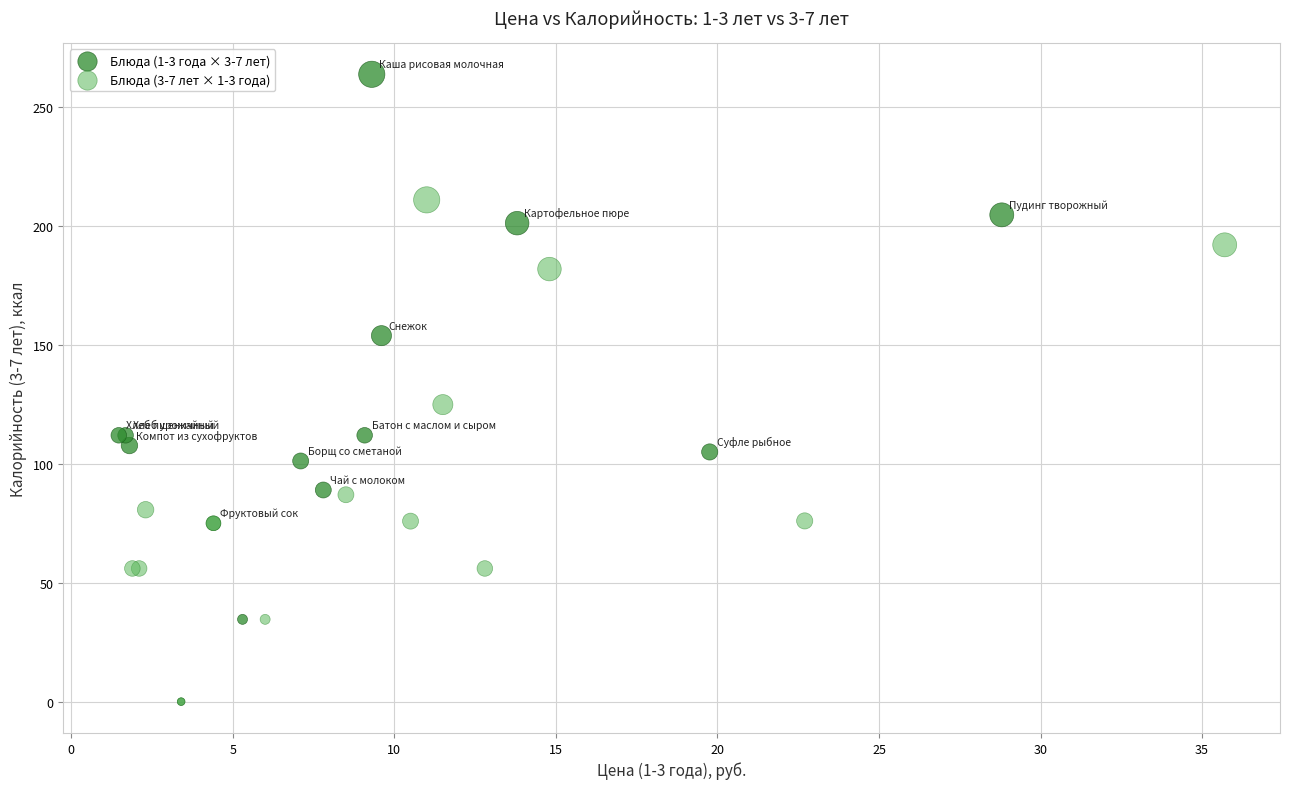

Which series has the widest spread of Y values?

Блюда (1-3 года × 3-7 лет)